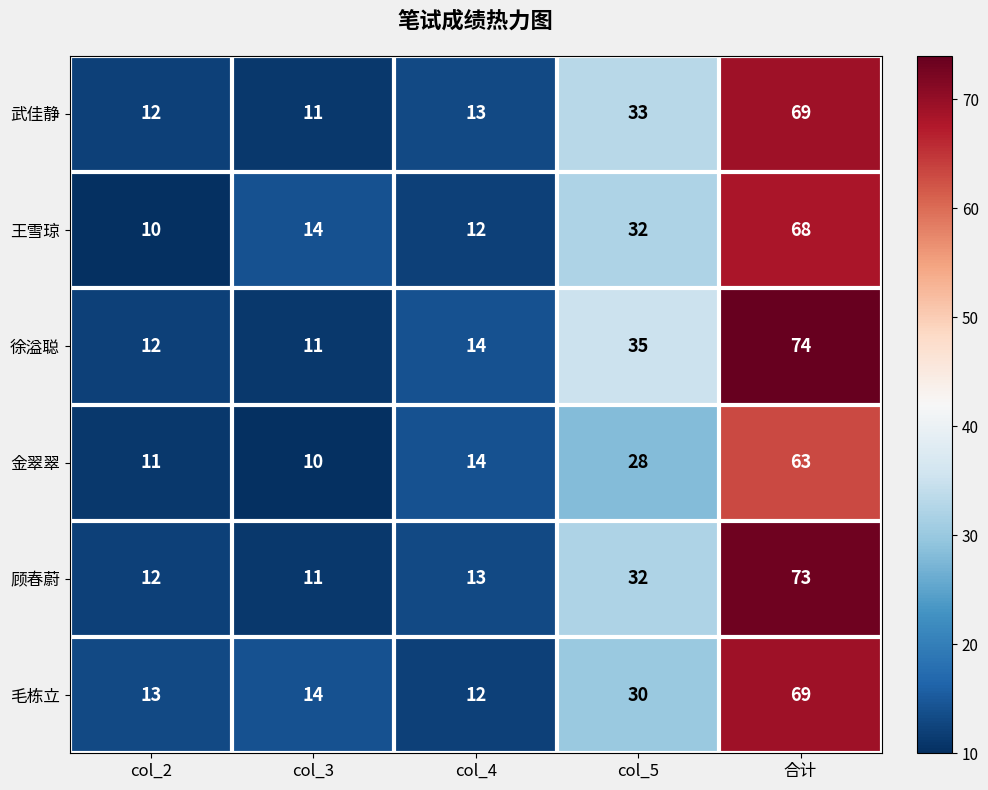

What is the difference between the maximum and minimum values in the 徐溢聪 series?

63